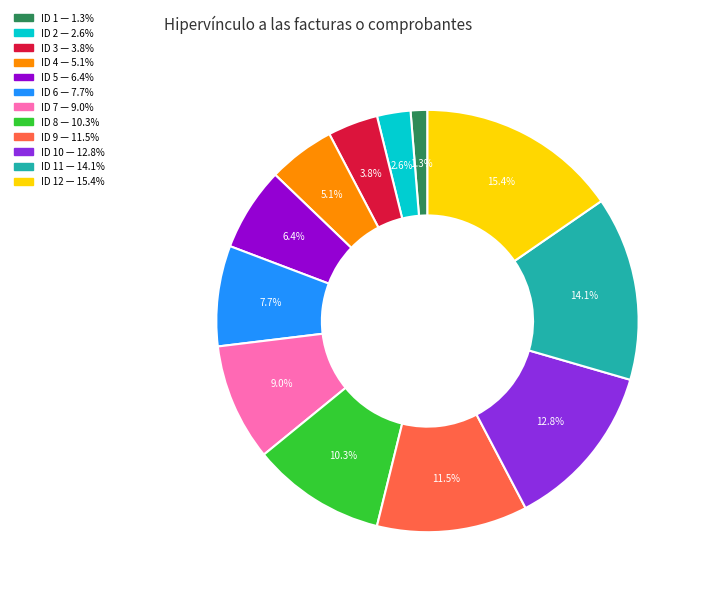

How many segments does this pie chart have?

12